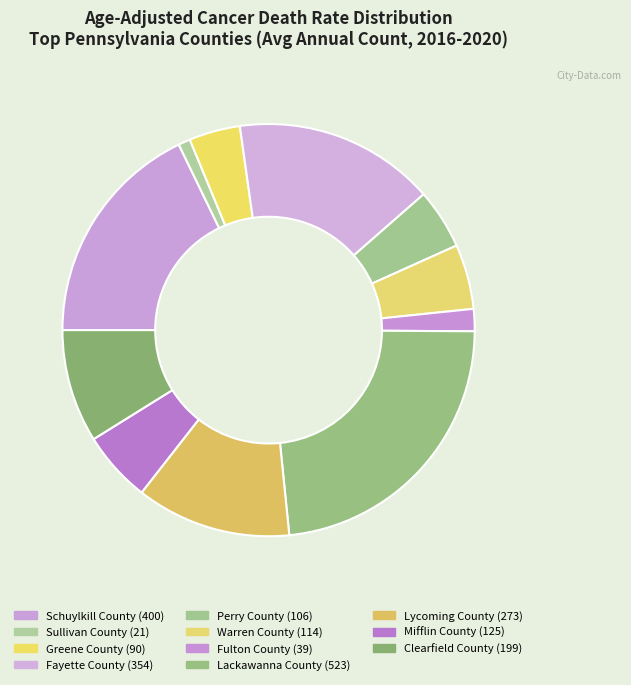

What is the largest slice in the pie chart?

Lackawanna County